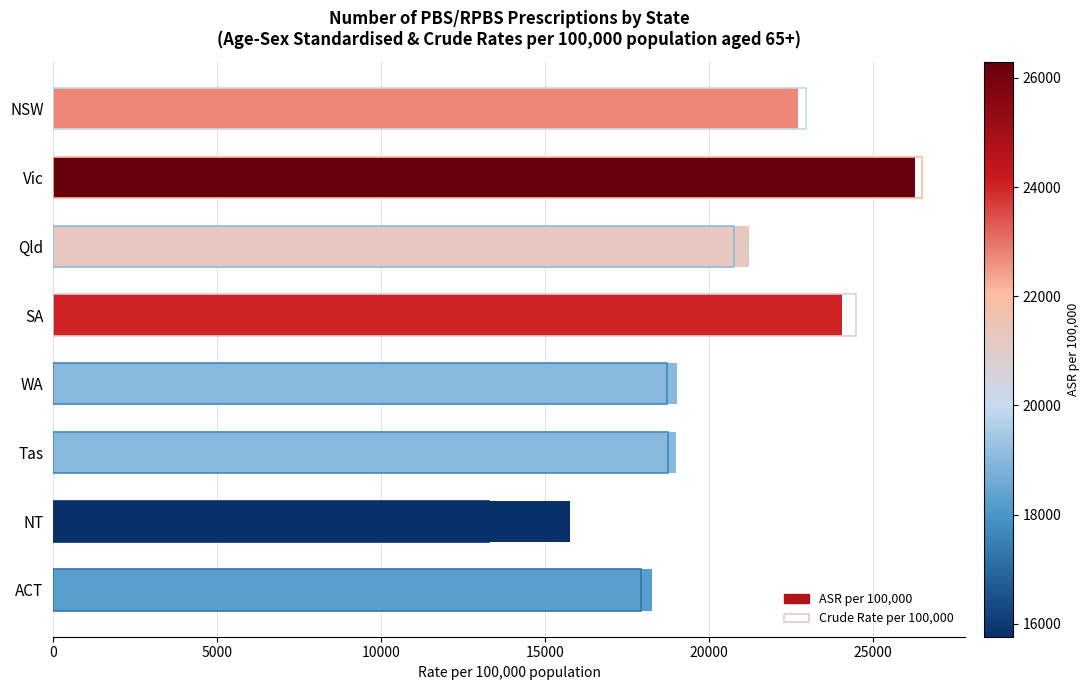

What is the difference between the second highest and second lowest values in the Age-Sex Standardised Rate (ASR) per 100,000 series?

5795